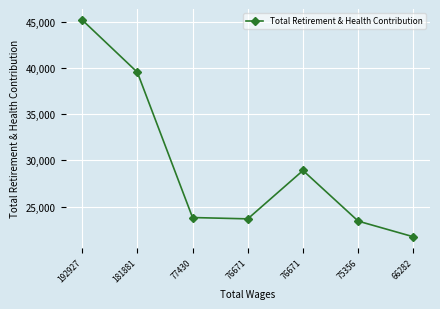

Approximately how many times larger is the value at 75356 compared to 77430?

1.0